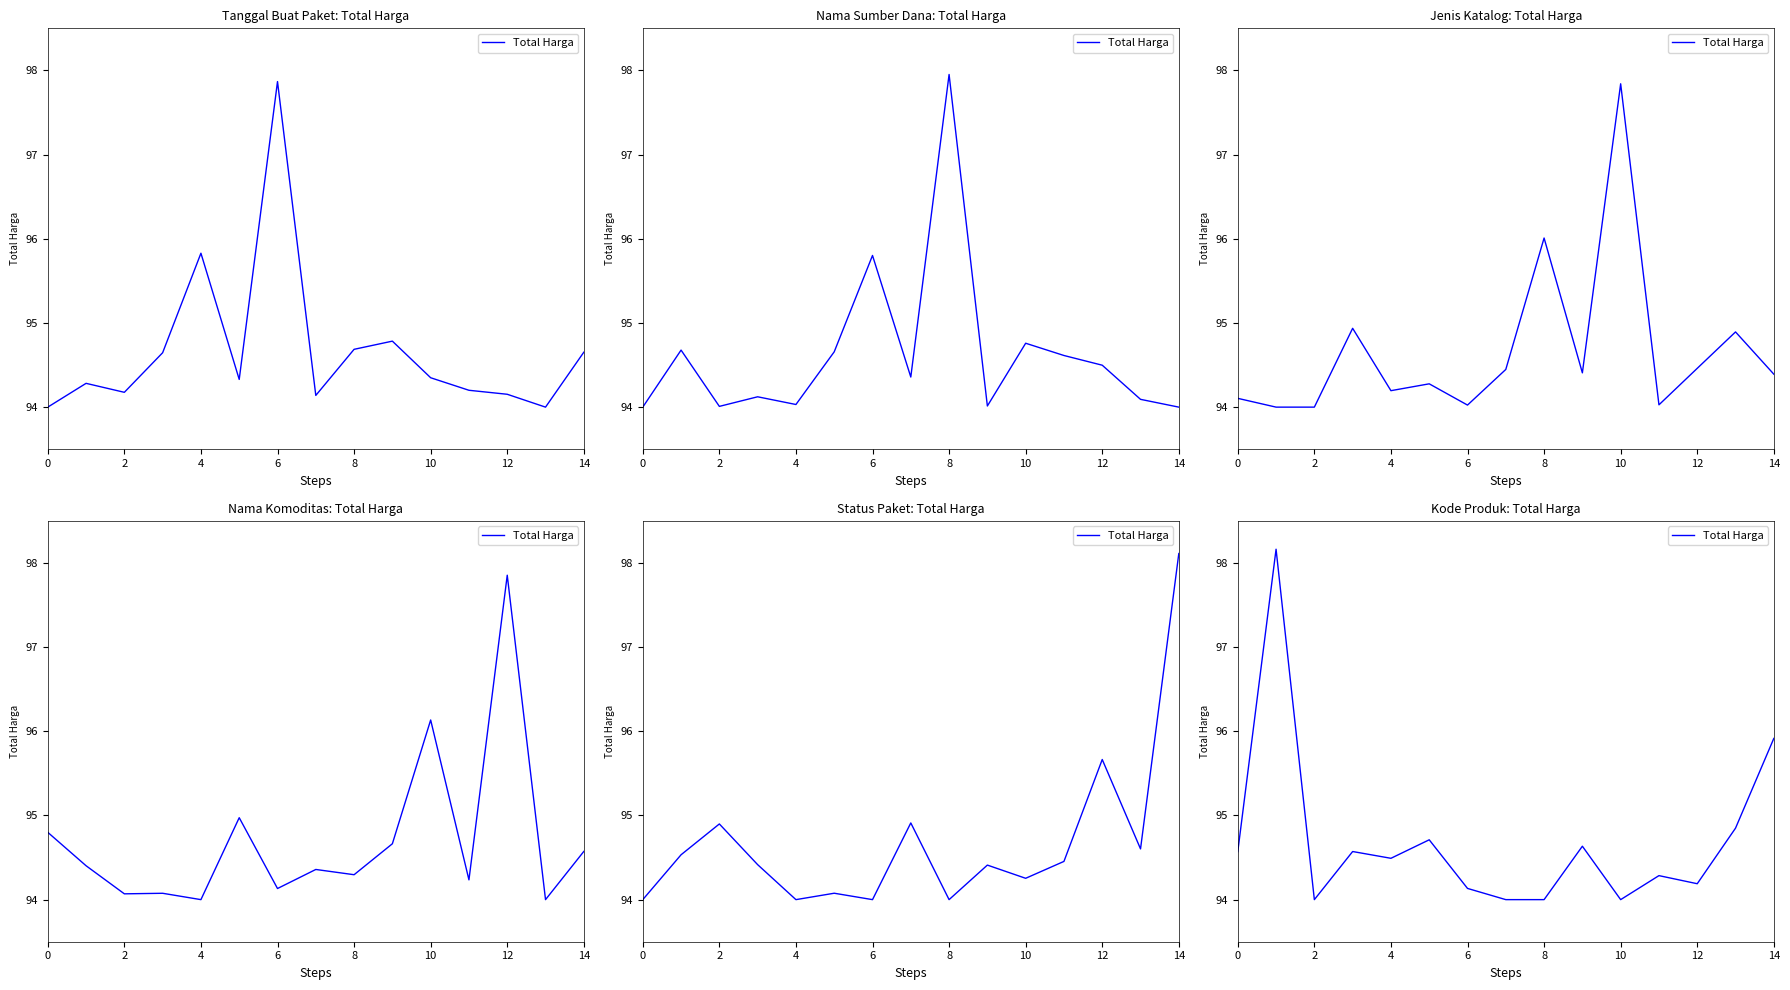

How many interior local valleys (lower than both neighbors) does the data have?

4